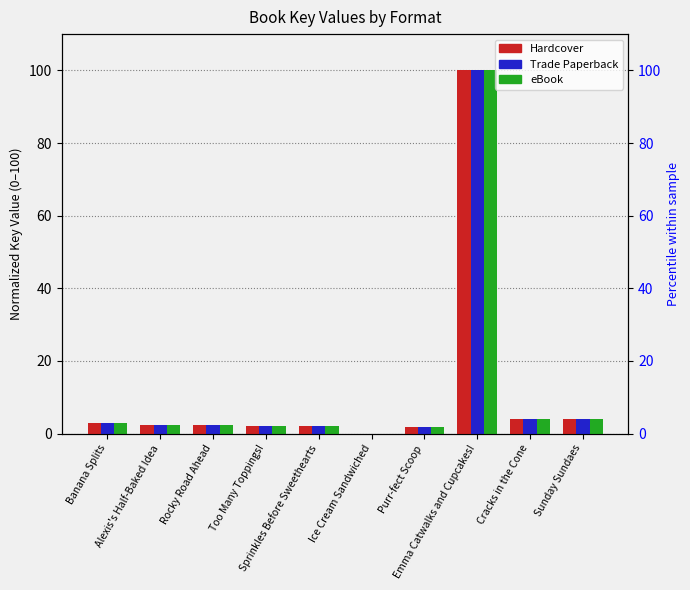

Which category has the lowest value in the Hardcover series?

Ice Cream Sandwiched